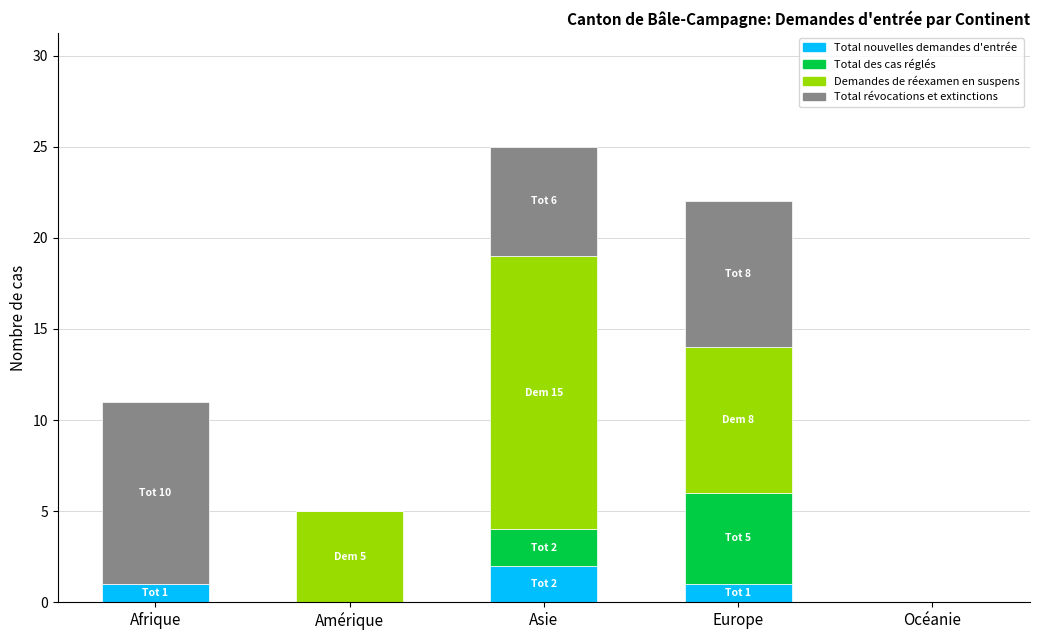

The Total nouvelles demandes d'entrée series shows 0 at Océanie. True or false?

True